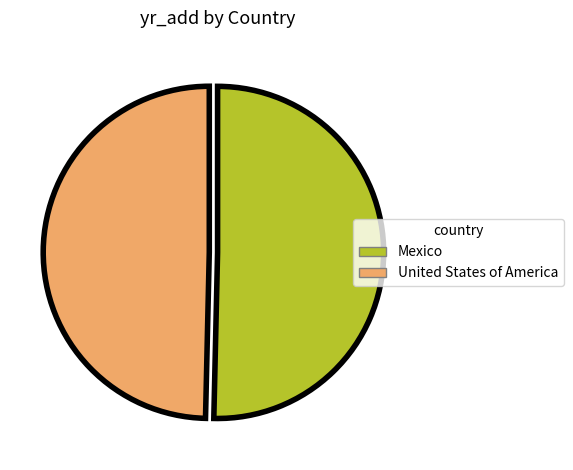

Which slice is the largest?

Mexico